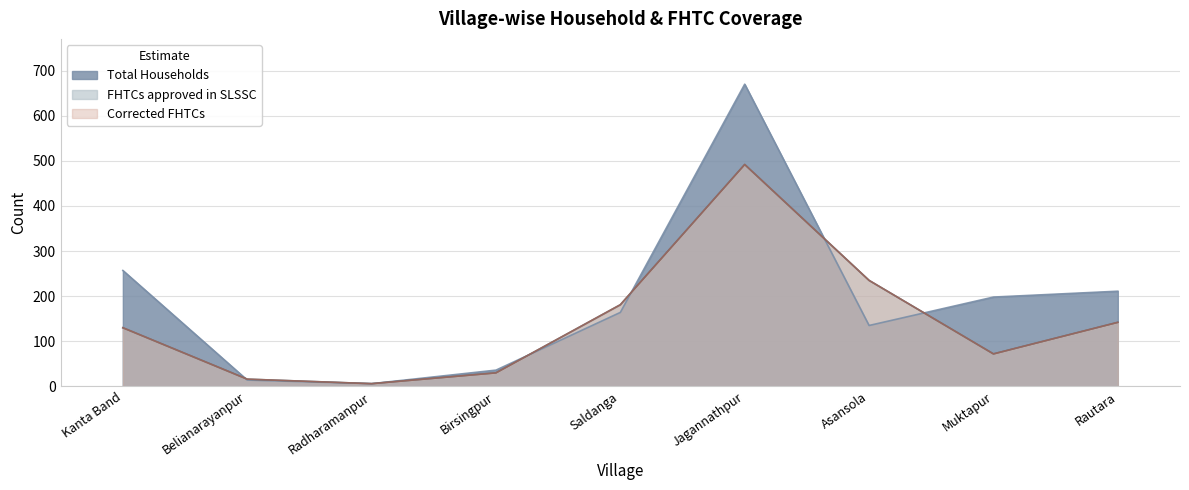

What is the minimum value shown in the chart?

6